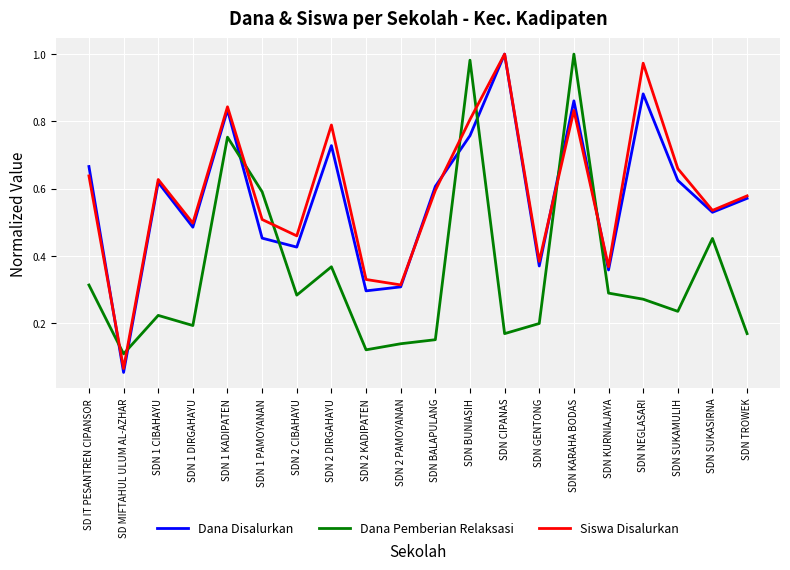

What position from the left is SDN 2 KADIPATEN?

9